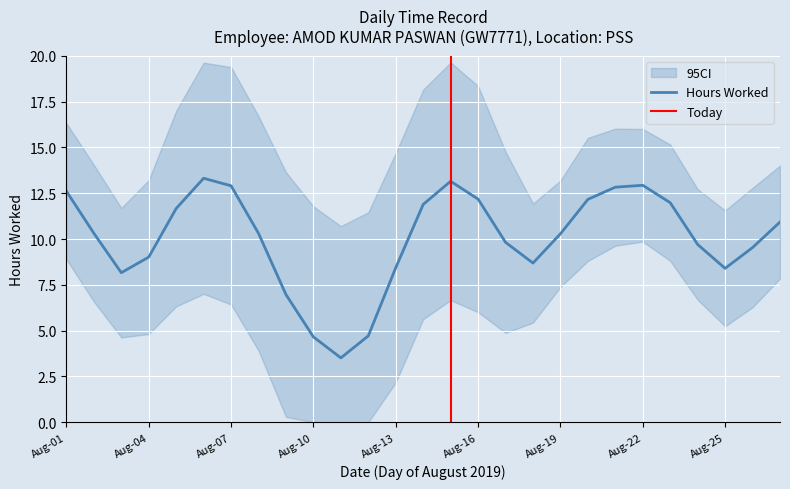

Where is the first local minimum?

3